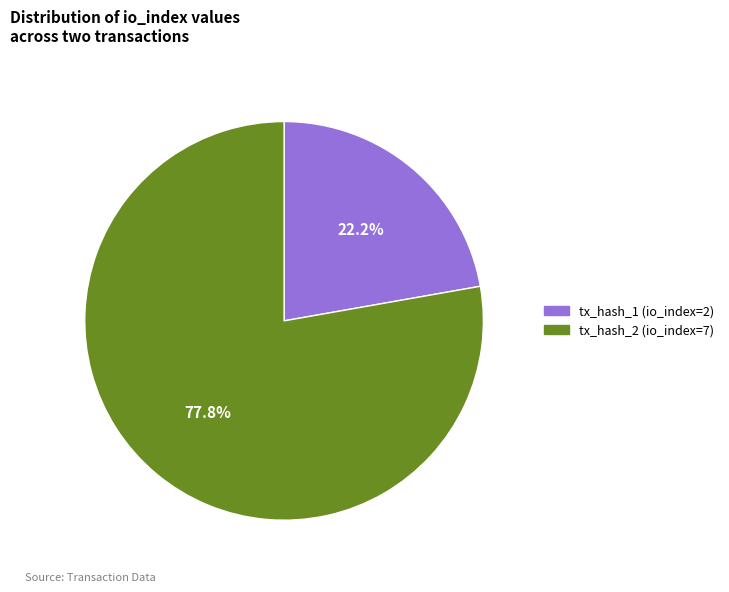

Count the number of slices in the pie.

2